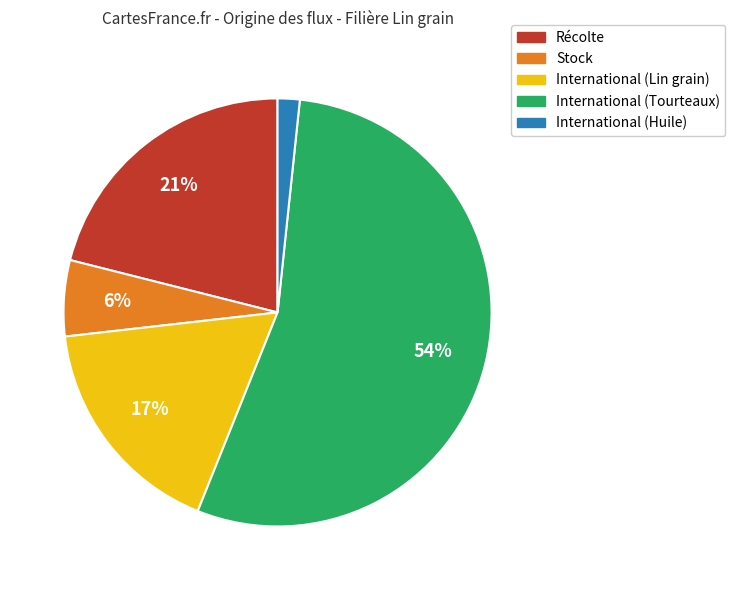

Is the sum of Stock and International (Tourteaux) greater than half?

Yes